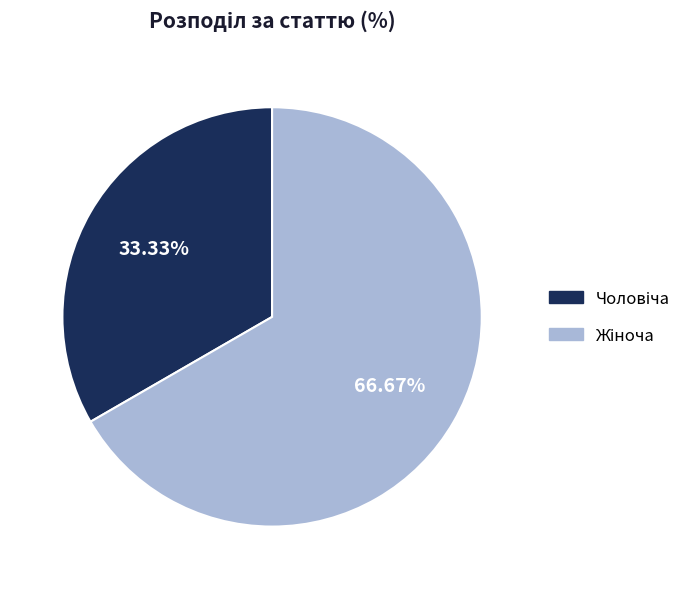

Is there any slice that represents more than half of the pie?

Yes